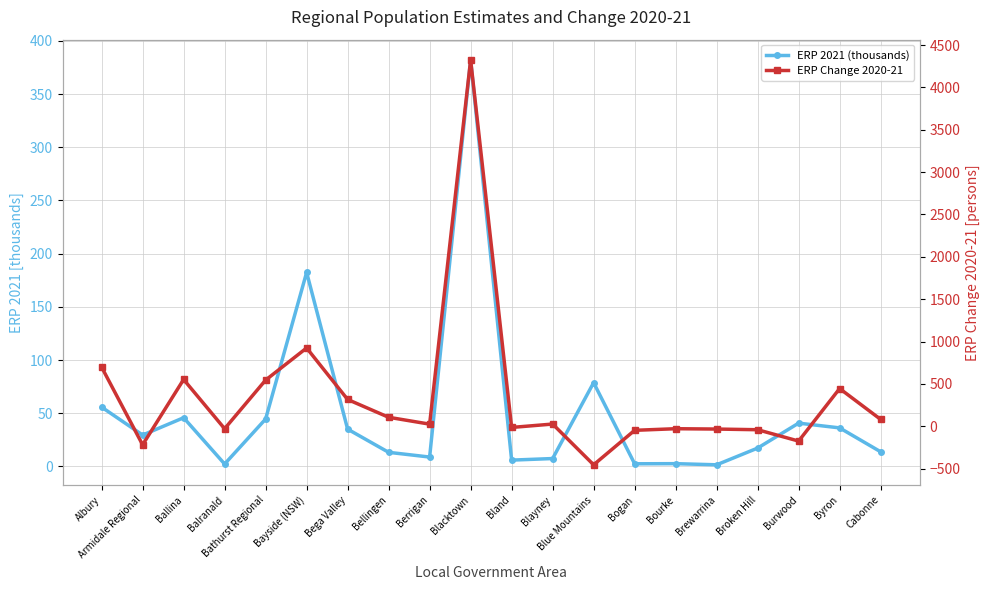

True or false: ERP Change 2020-21 and ERP 2021 (thousands) intersect in this chart.

True